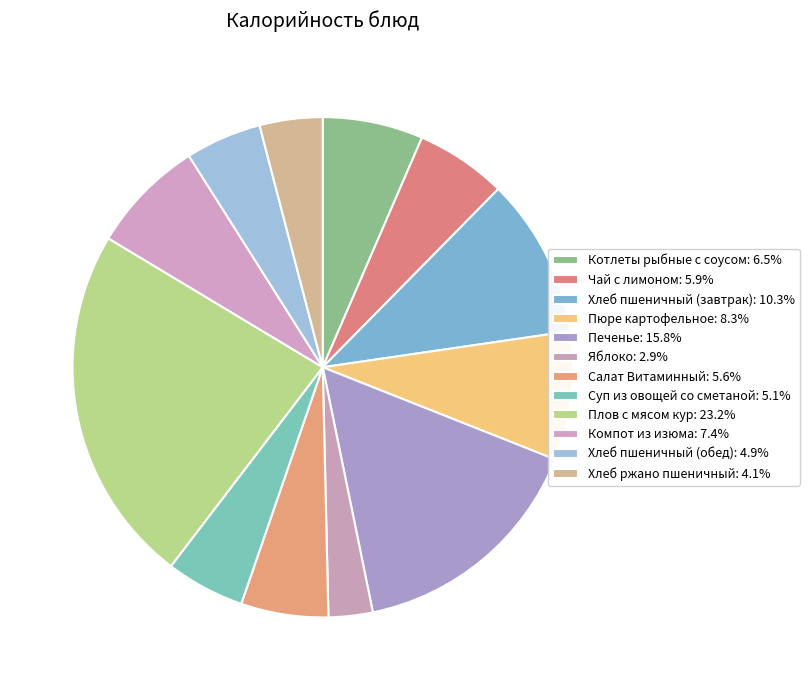

Rank the categories by value from lowest to highest.

Яблоко, Хлеб ржано пшеничный, Хлеб пшеничный (обед), Суп из овощей со сметаной, Салат Витаминный, Чай с лимоном, Котлеты рыбные с соусом, Компот из изюма, Пюре картофельное, Хлеб пшеничный (завтрак), Печенье, Плов с мясом кур